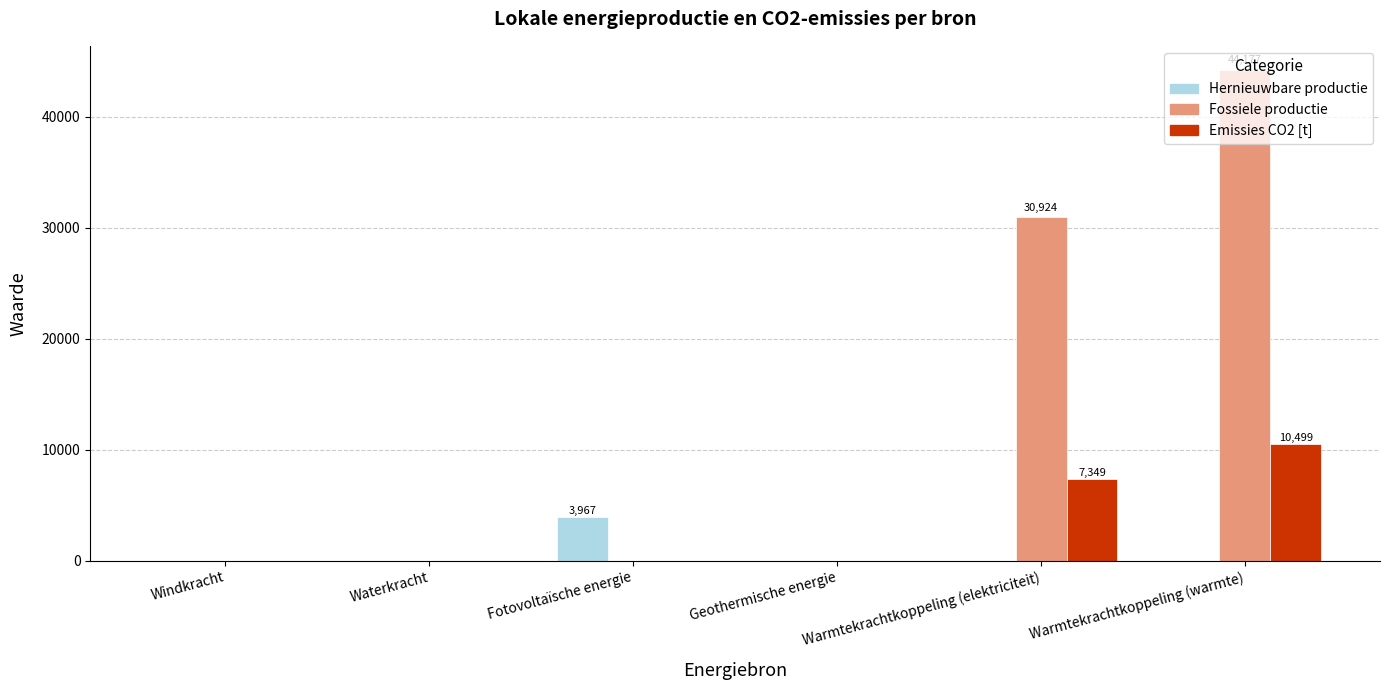

Reading right to left, what are all the values shown in this chart?

Hernieuwbare productie: 0.0	0.0	0.0	3966.9	0.0	0.0
Fossiele productie: 44177.1	30924.0	0.0	0.0	0.0	0.0
Emissies CO2 [t]: 10498.6	7349.0	0.0	0.0	0.0	0.0